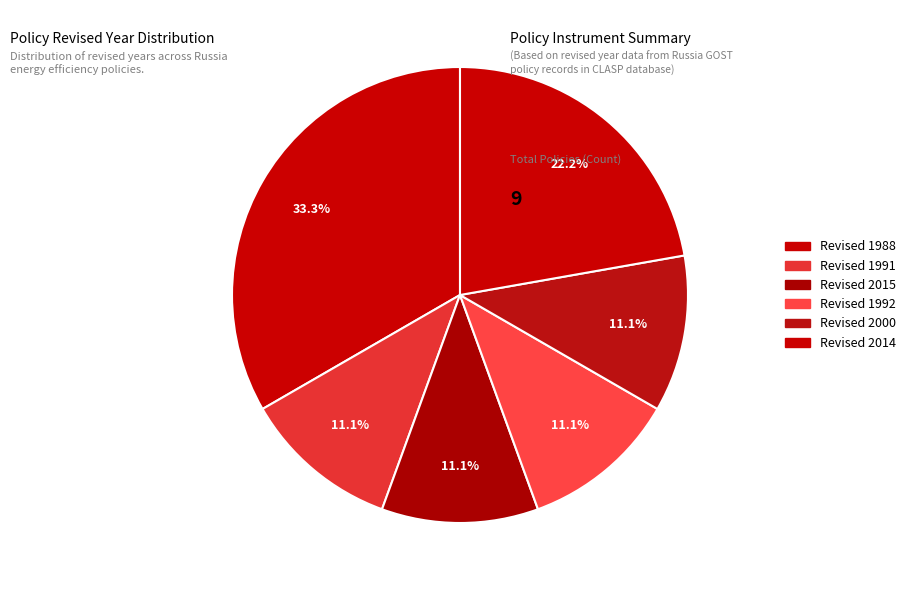

Count the number of slices in the pie.

6